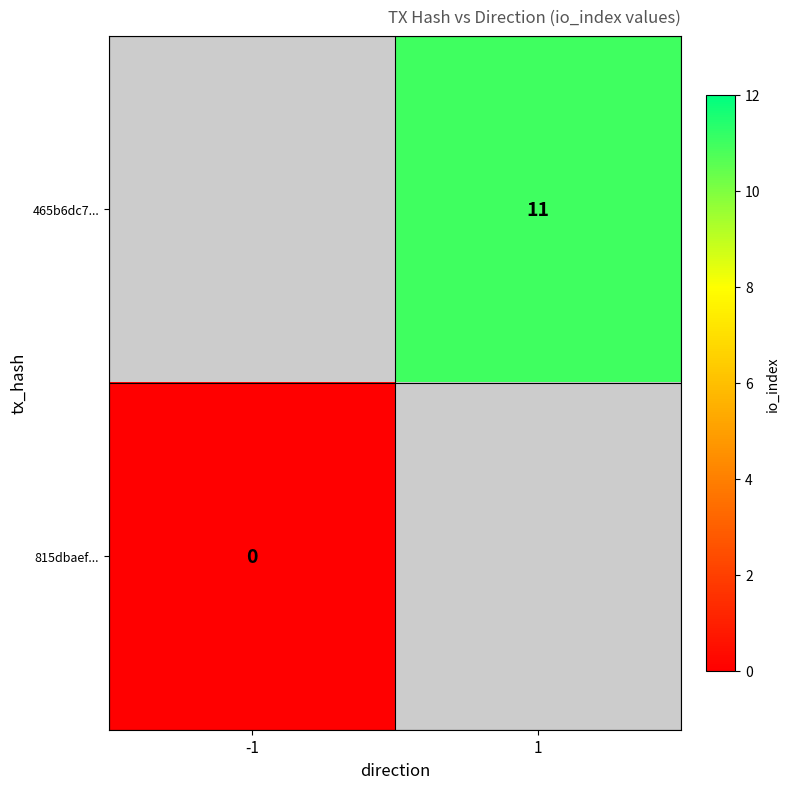

List the series in order of their overall mean, highest first.

465b6dc7..., 815dbaef...